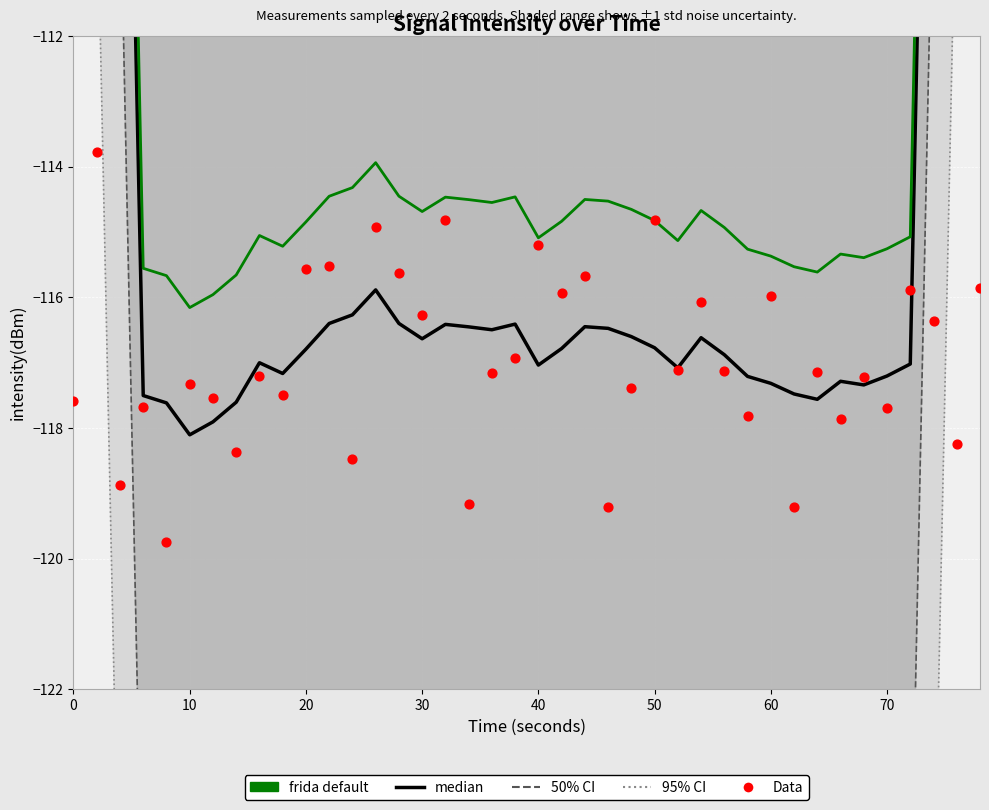

Which series has the largest total across all categories?

frida default